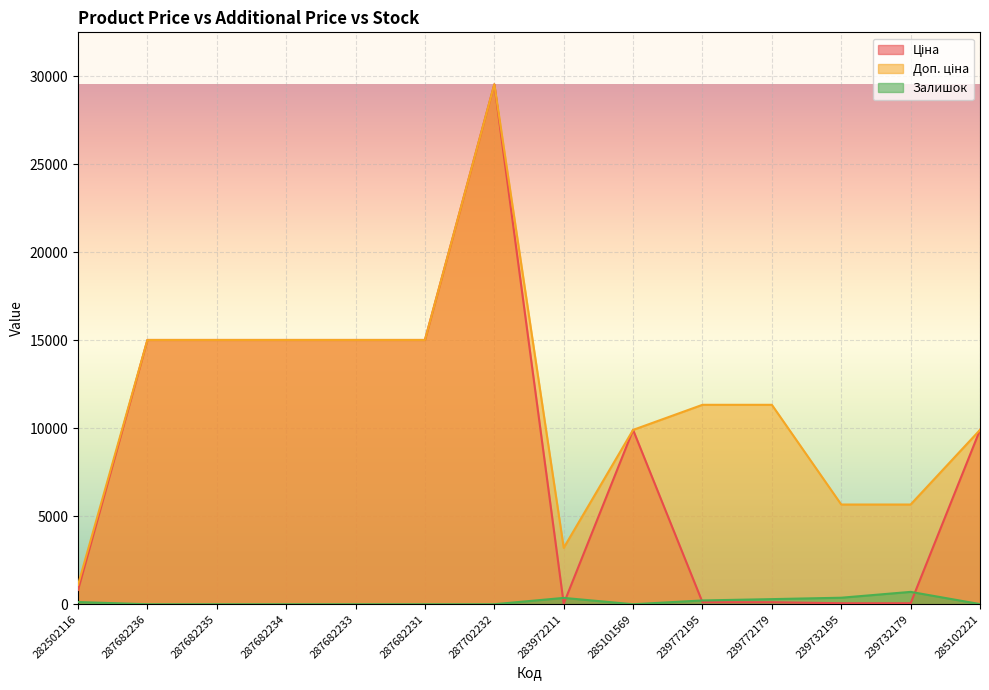

In Доп. ціна, how many points are higher than both neighbors (excluding endpoints)?

1